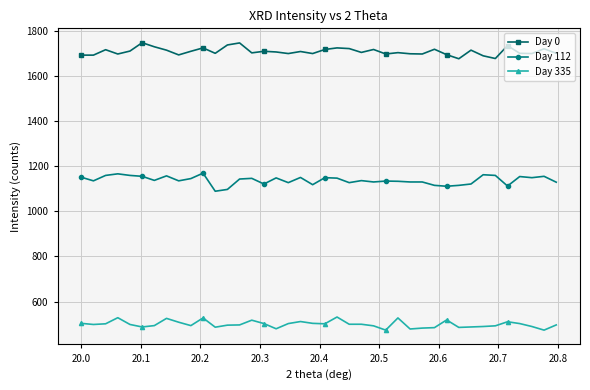

True or false: Day 0 and Day 112 cross at least once.

False